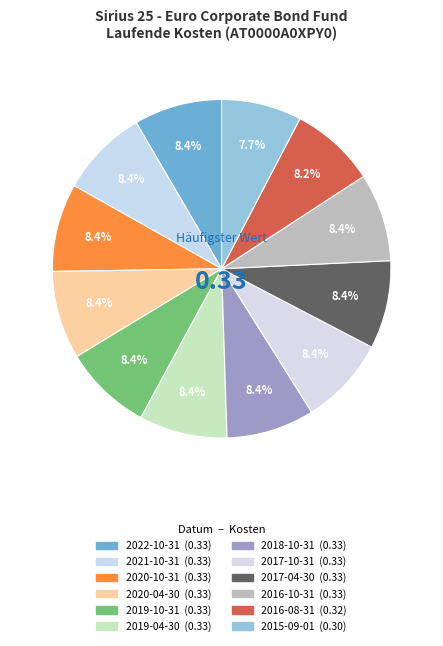

How many slices are in this pie chart?

12